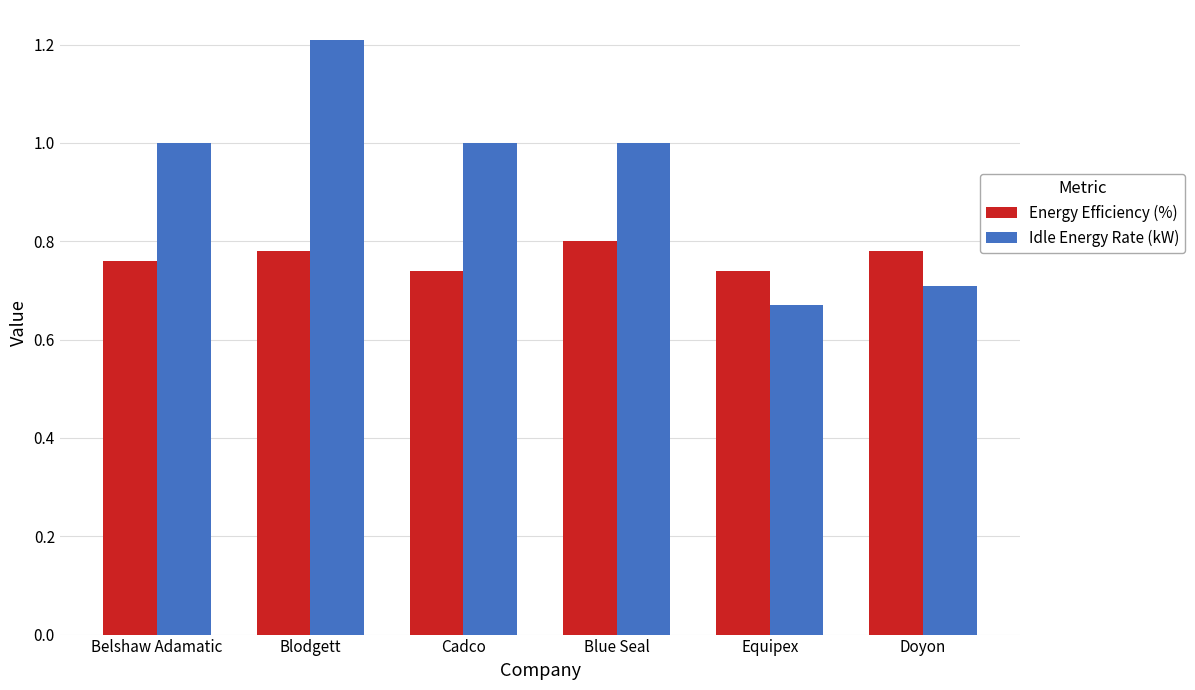

Between Blodgett and Cadco, which series saw the biggest shift?

Idle Energy Rate (kW)